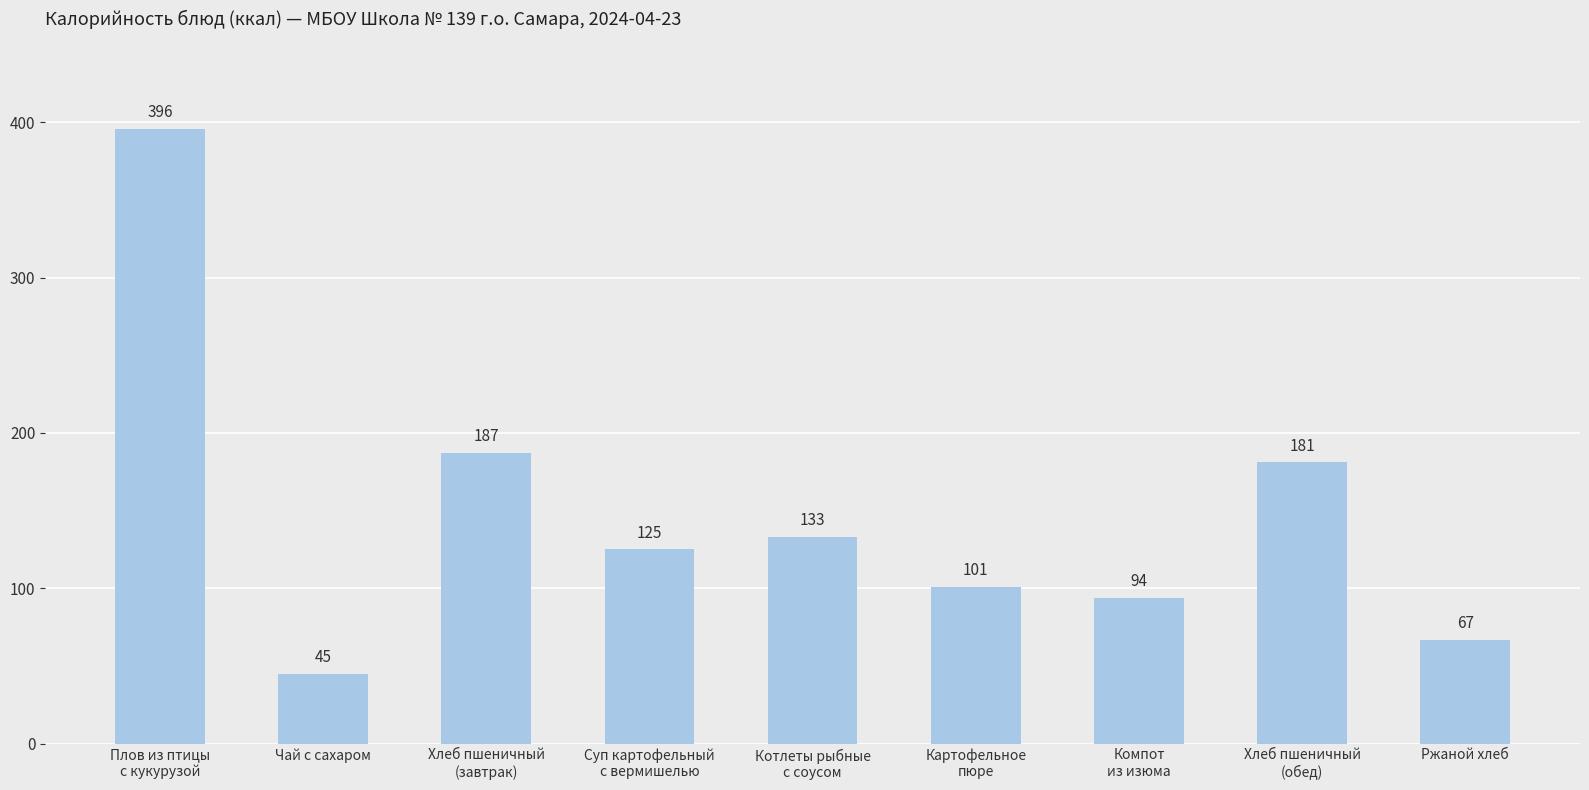

Does the chart contain stacked bars?

No